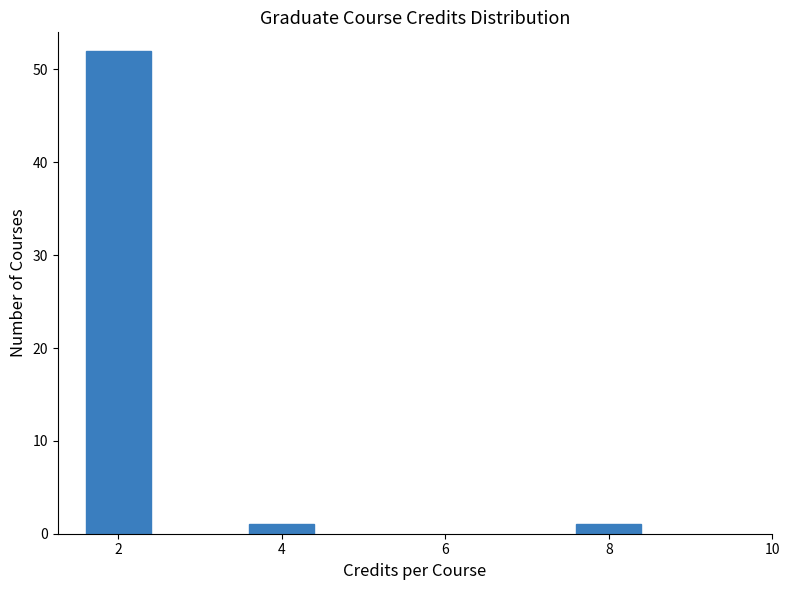

Reading right to left, list all the values displayed in this chart.

1	1	52